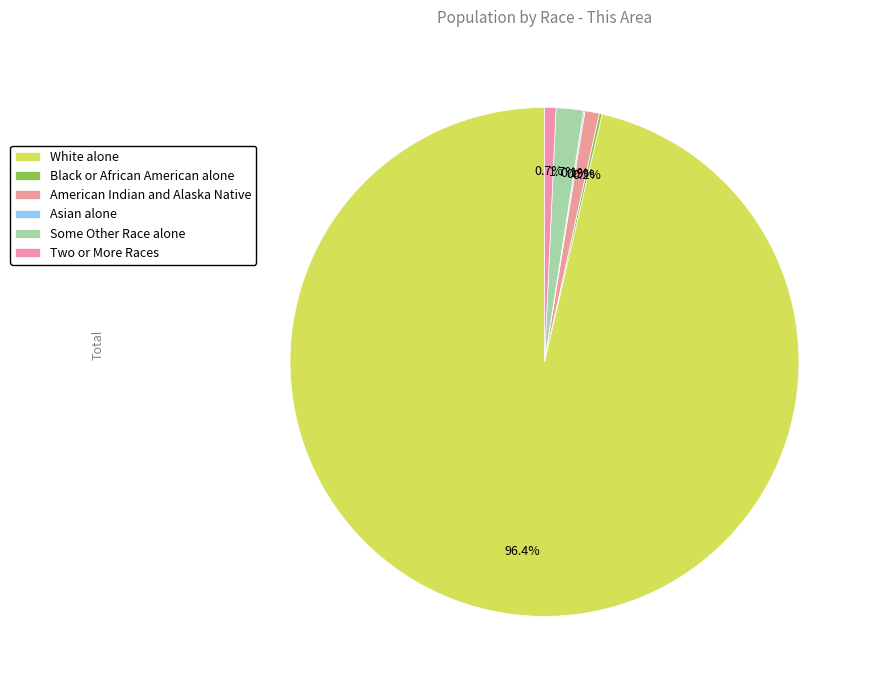

What is the change in value from American Indian and Alaska Native to Two or More Races?

-2